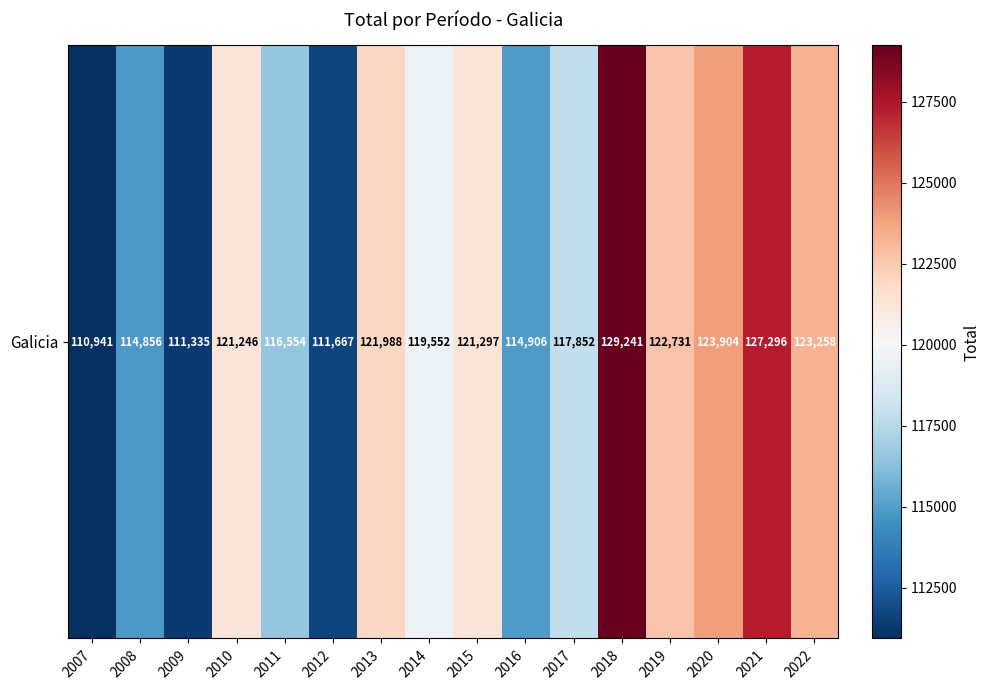

What is the maximum value shown in the chart?

129241